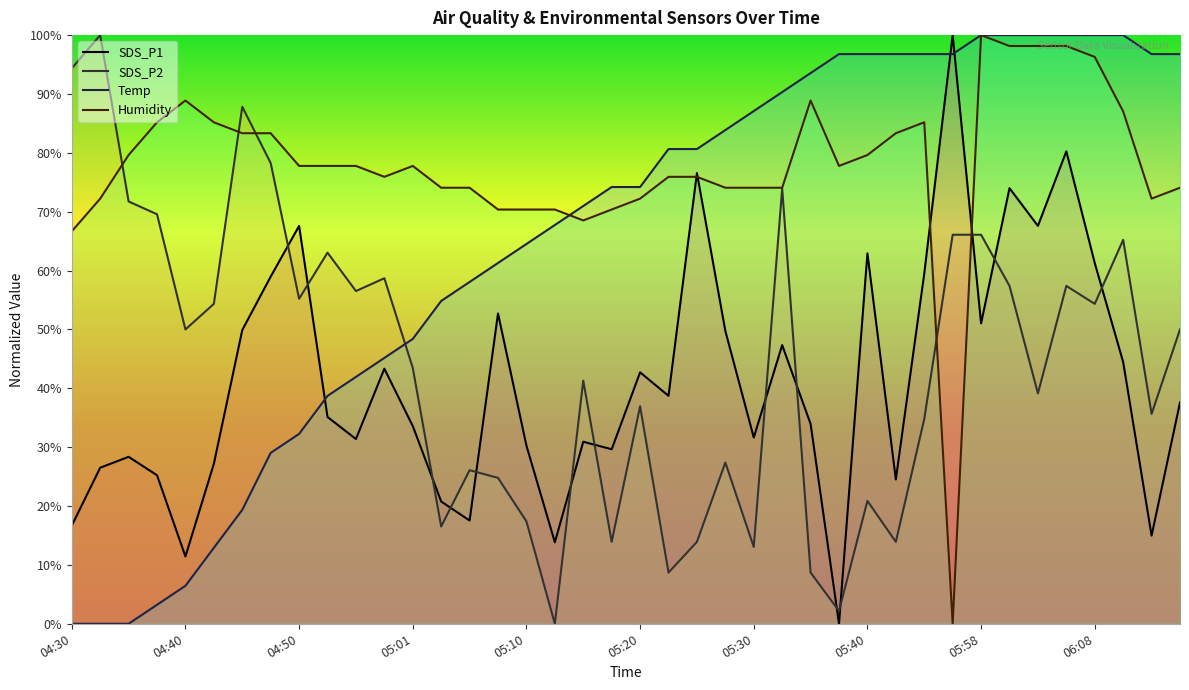

Where is the first local maximum for SDS_P2?

04:33